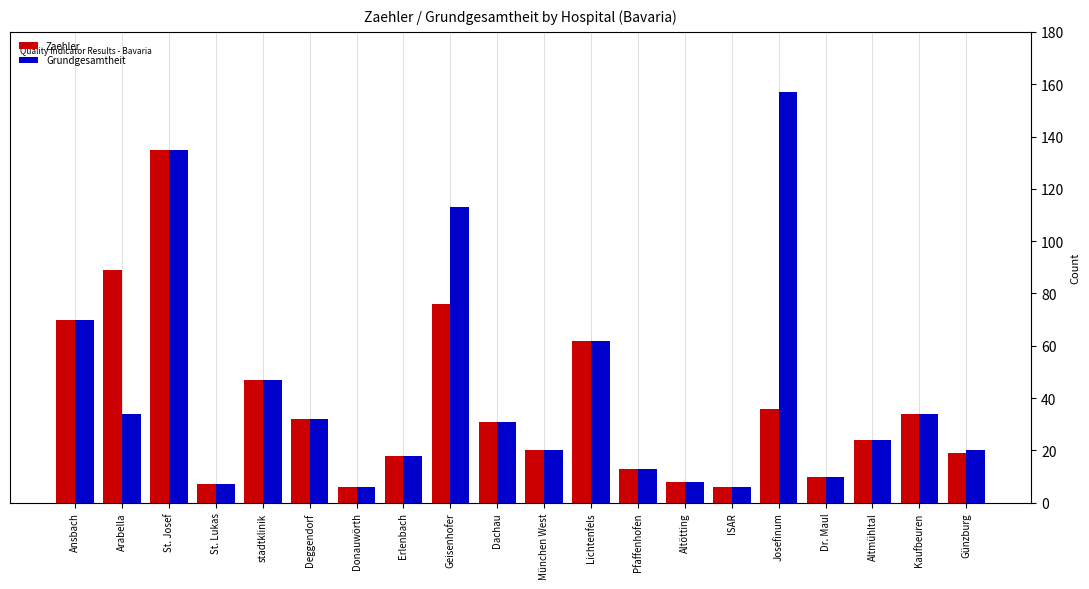

Reading right to left, list all the values displayed in this chart.

Zaehler: Günzburg=19	Kaufbeuren=34	Altmühltal=24	Dr. Maul=10	Josefinum=36	ISAR=6	Altötting=8	Pfaffenhofen=13	Lichtenfels=62	München West=20	Dachau=31	Geisenhofer=76	Erlenbach=18	Donauwörth=6	Deggendorf=32	stadtklinik=47	St. Lukas=7	St. Josef=135	Arabella=89	Ansbach=70
Grundgesamtheit: Günzburg=20	Kaufbeuren=34	Altmühltal=24	Dr. Maul=10	Josefinum=157	ISAR=6	Altötting=8	Pfaffenhofen=13	Lichtenfels=62	München West=20	Dachau=31	Geisenhofer=113	Erlenbach=18	Donauwörth=6	Deggendorf=32	stadtklinik=47	St. Lukas=7	St. Josef=135	Arabella=34	Ansbach=70